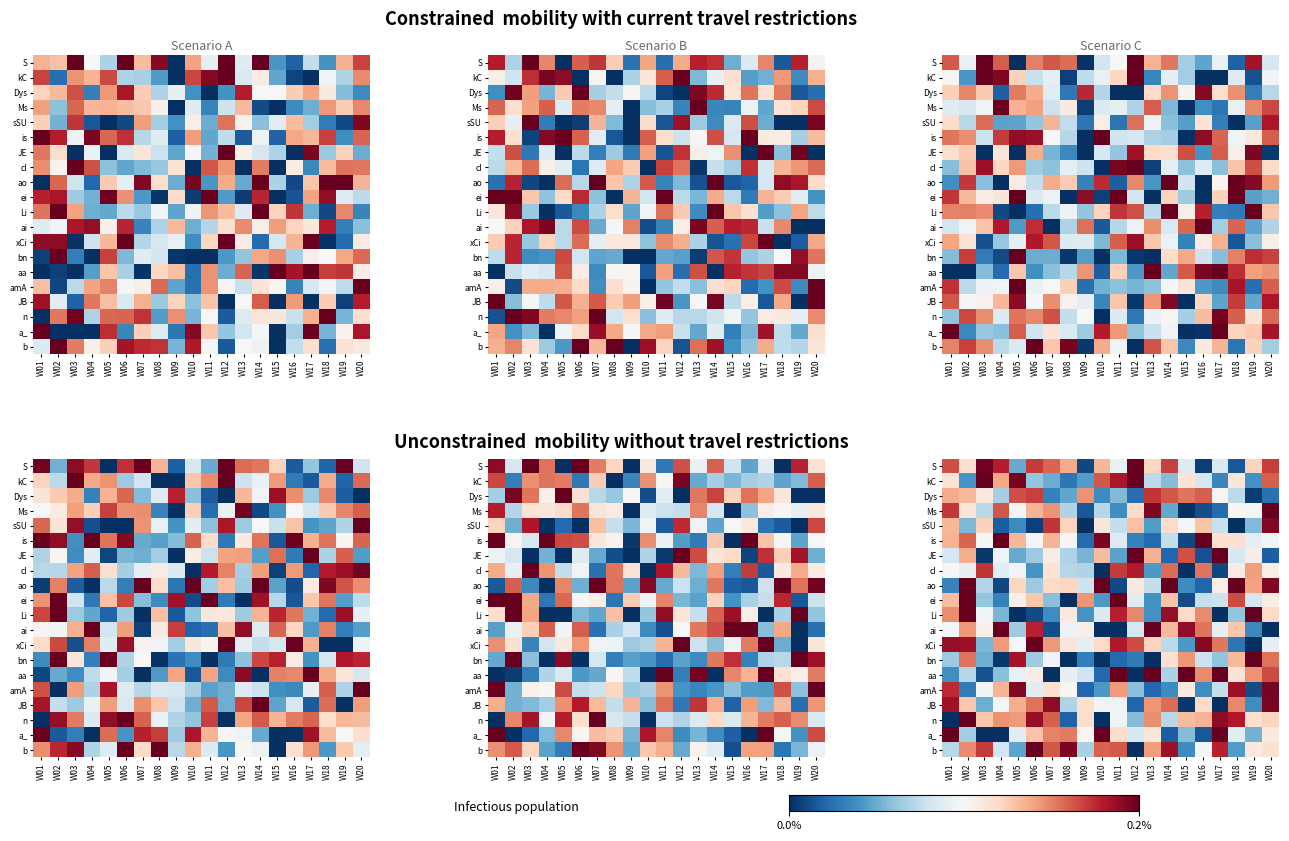

At which category is the sum across all series the highest?

W02